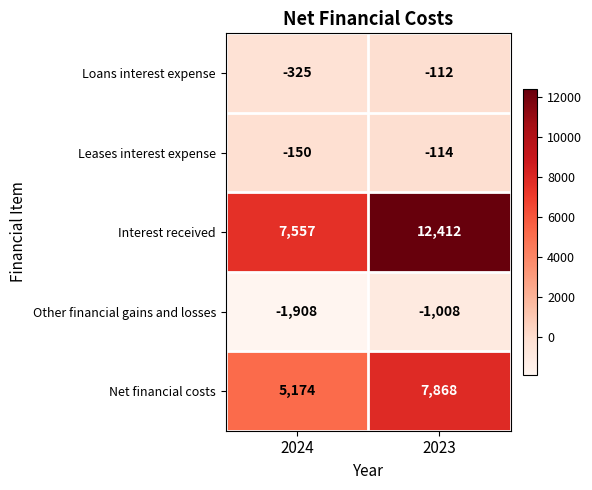

What is the average value of the Loans interest expense series?

-218